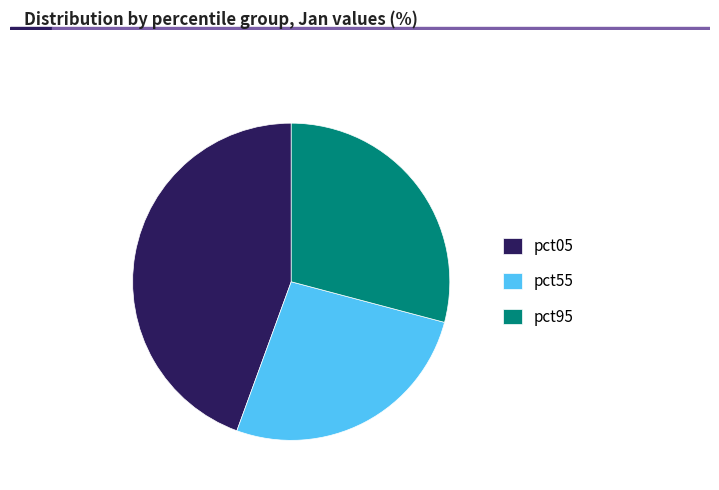

Is the sum of pct05 and pct95 greater than half?

Yes